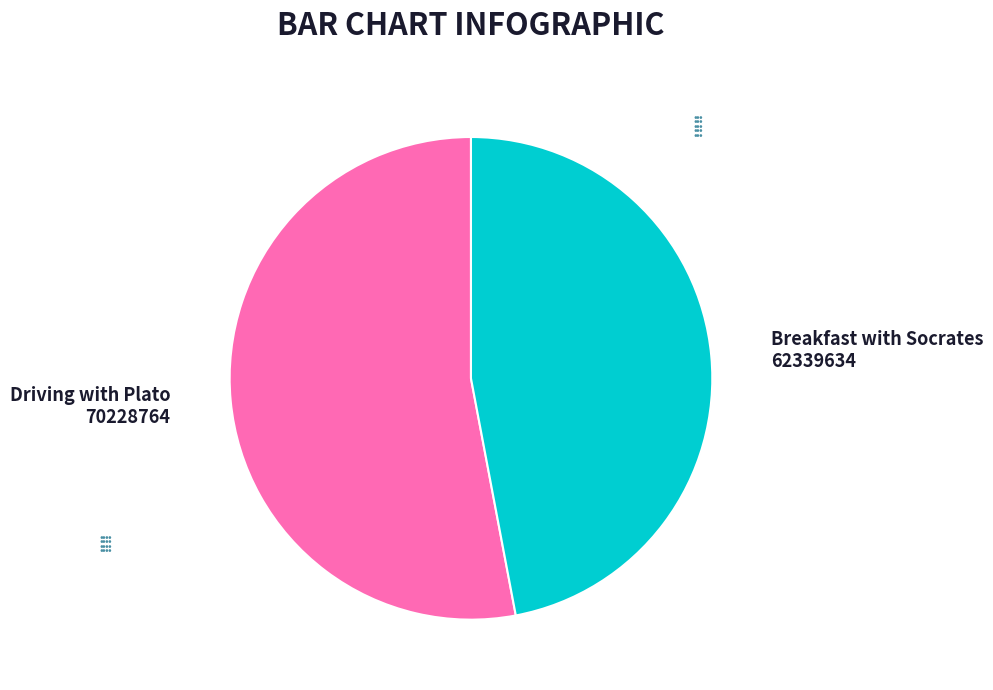

How many segments does this pie chart have?

2